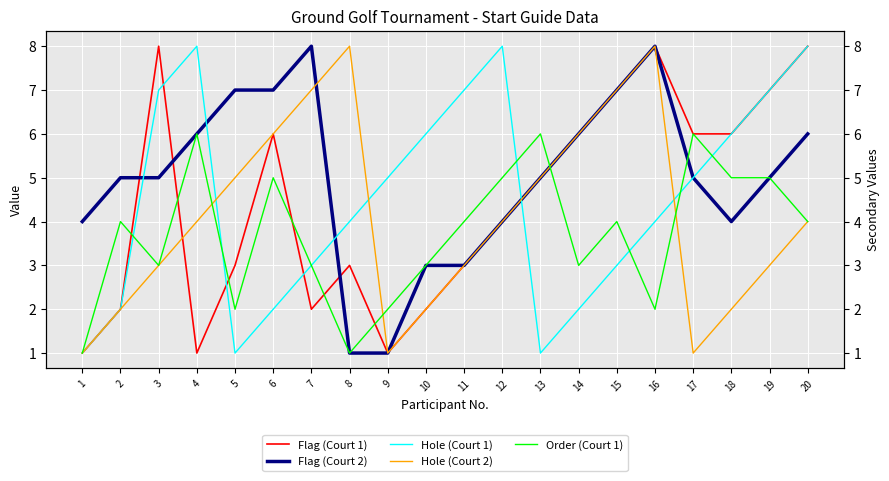

What is the value of the Order (Court 1) point at the 16th from the left?

2